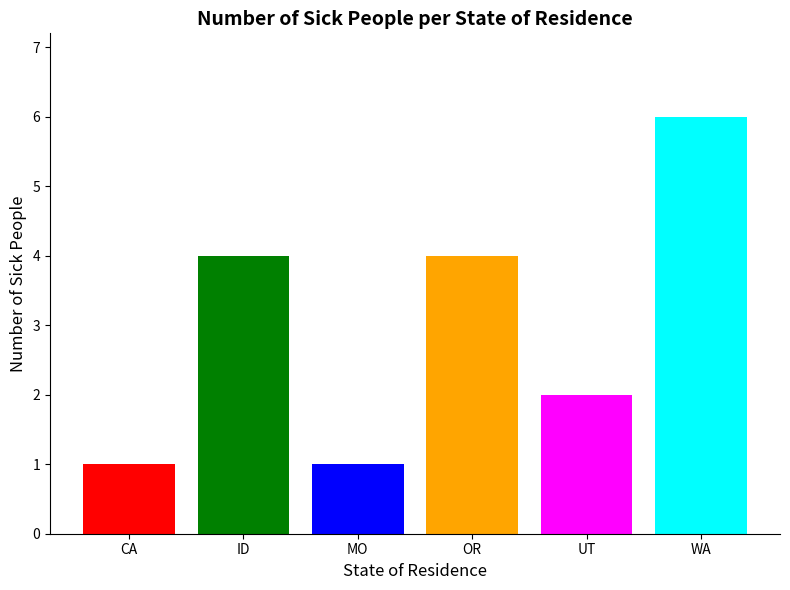

Which category has the highest value across all series?

WA